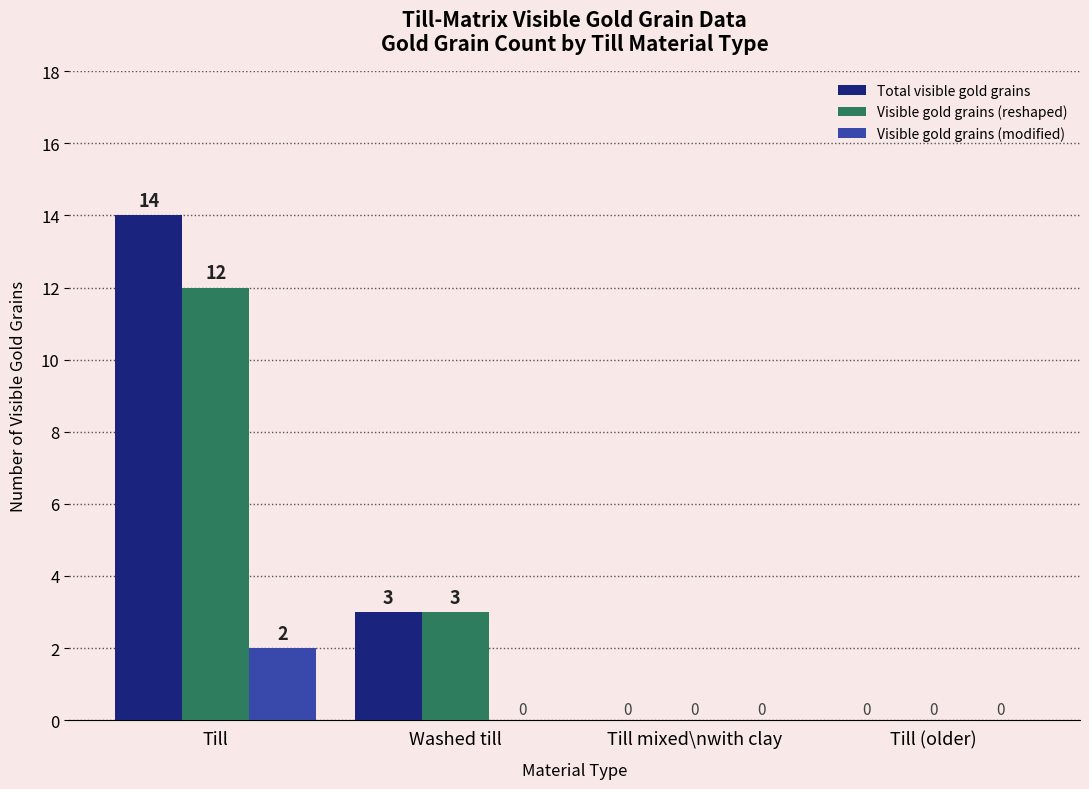

True or false: Visible gold grains (reshaped) has a value of 5 at Till.

False